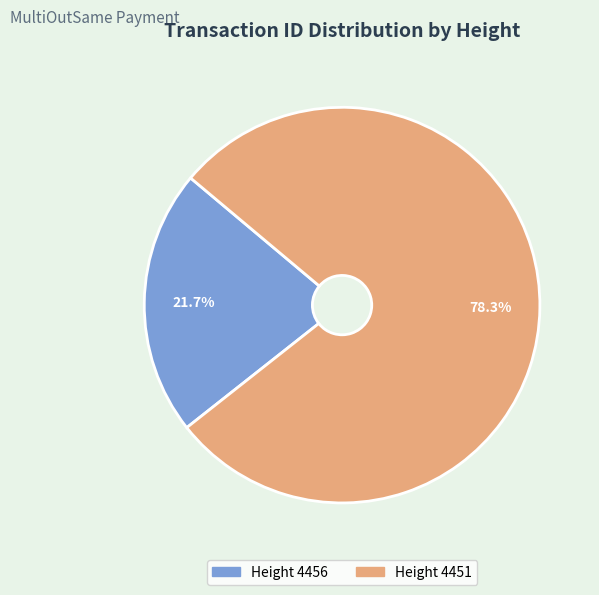

To the nearest percent, what is the difference between the largest and smallest slice percentages?

57%